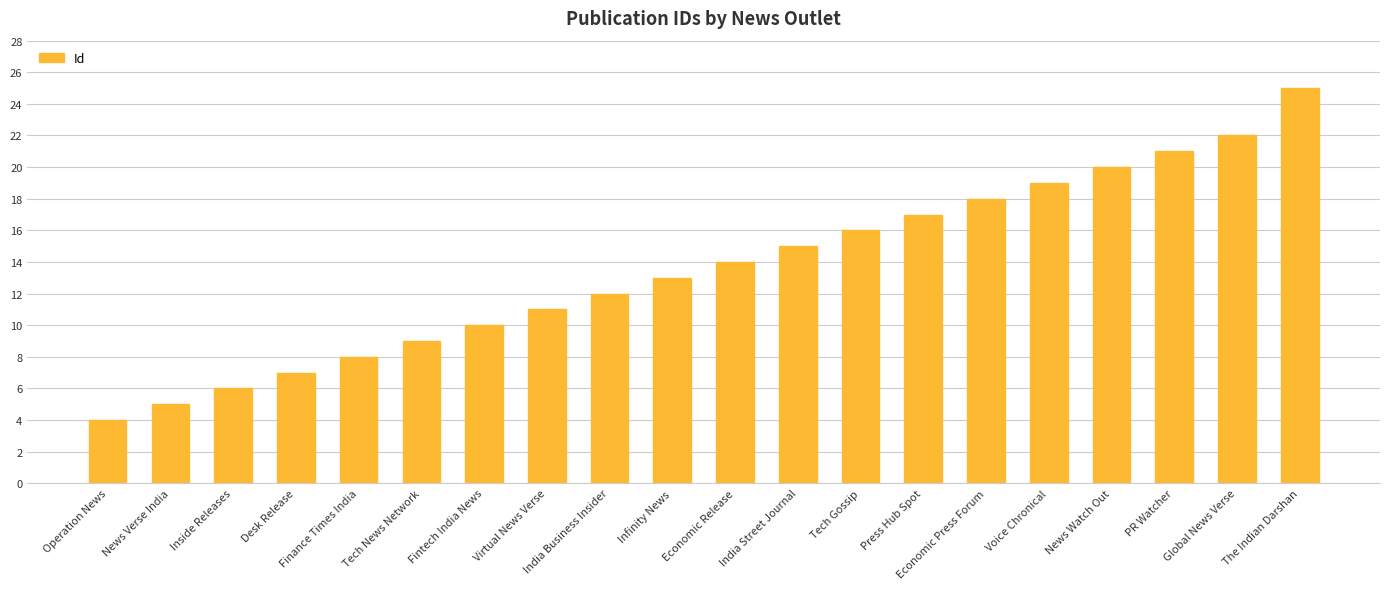

The value at India Business Insider is 12. True or false?

True